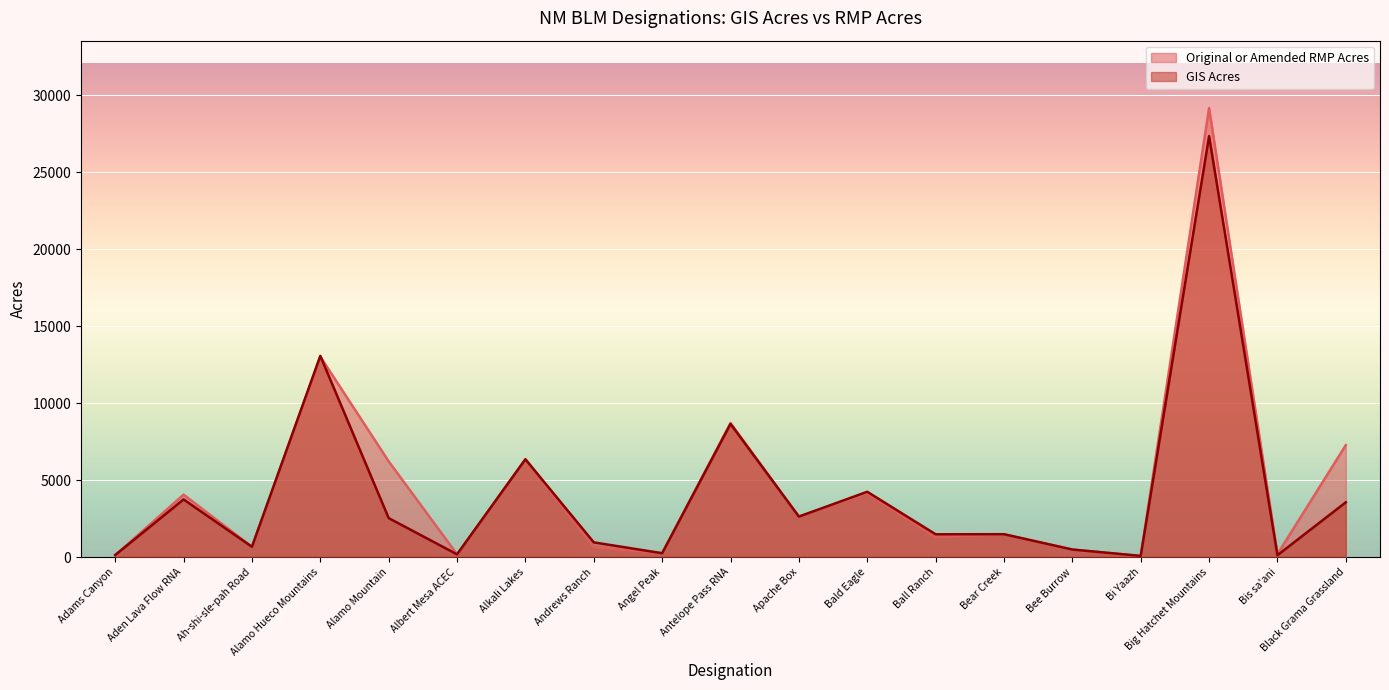

What is the label of the 12th point from the right?

Andrews Ranch